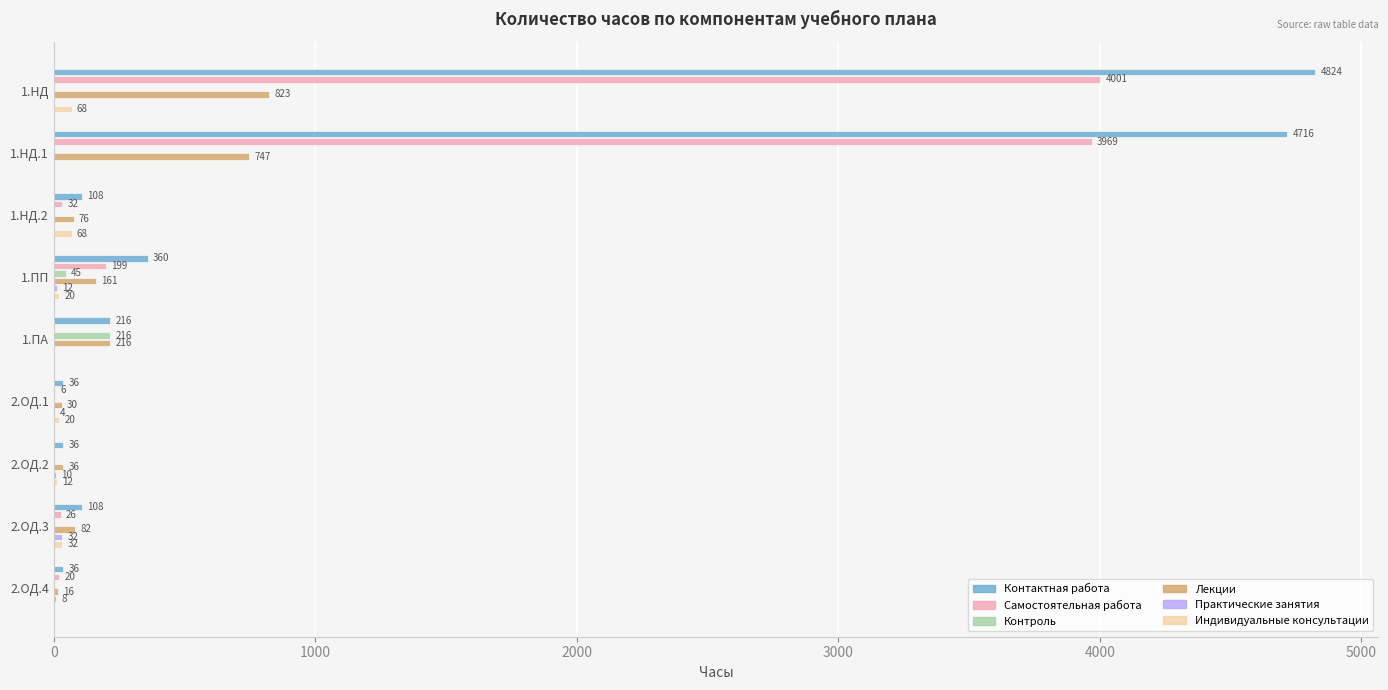

Which series has the widest spread of values?

Контактная работа